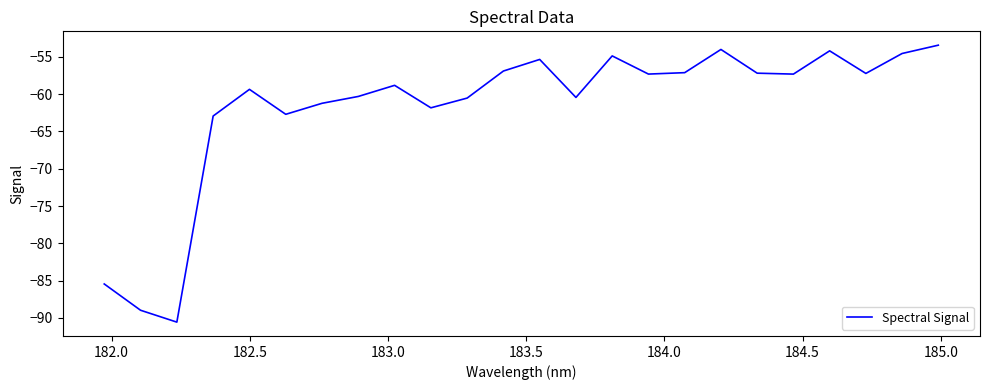

How many lines are shown in the chart?

1